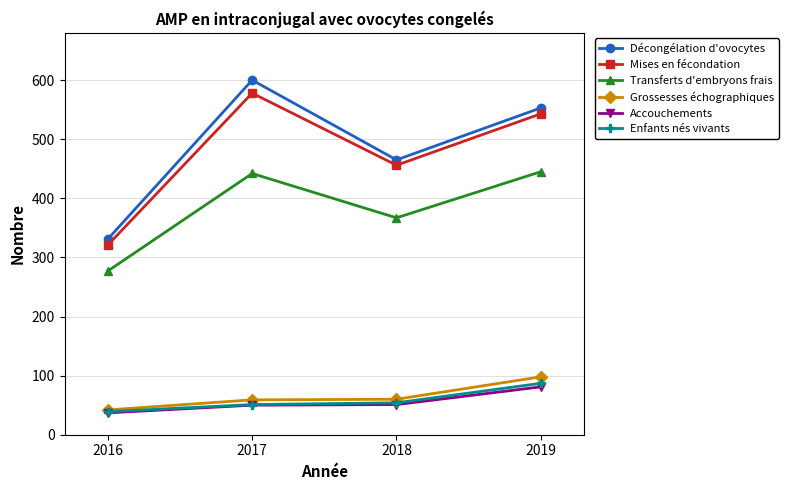

What is the sum of all Accouchements values?

219